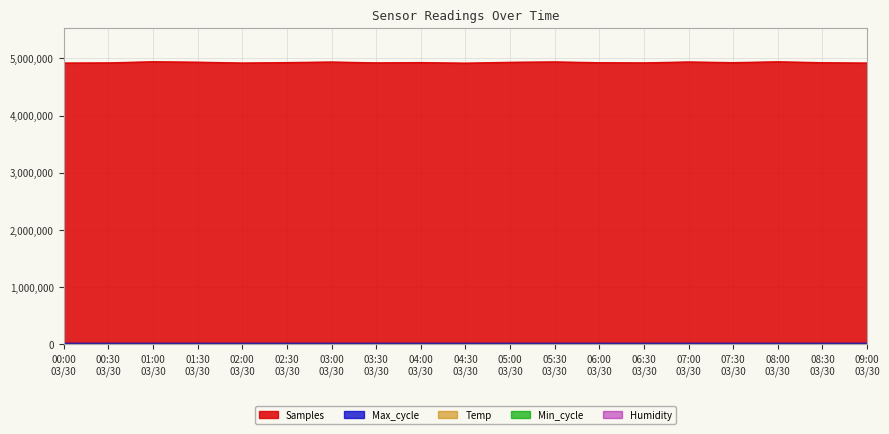

Which series has the largest total across all categories?

Samples